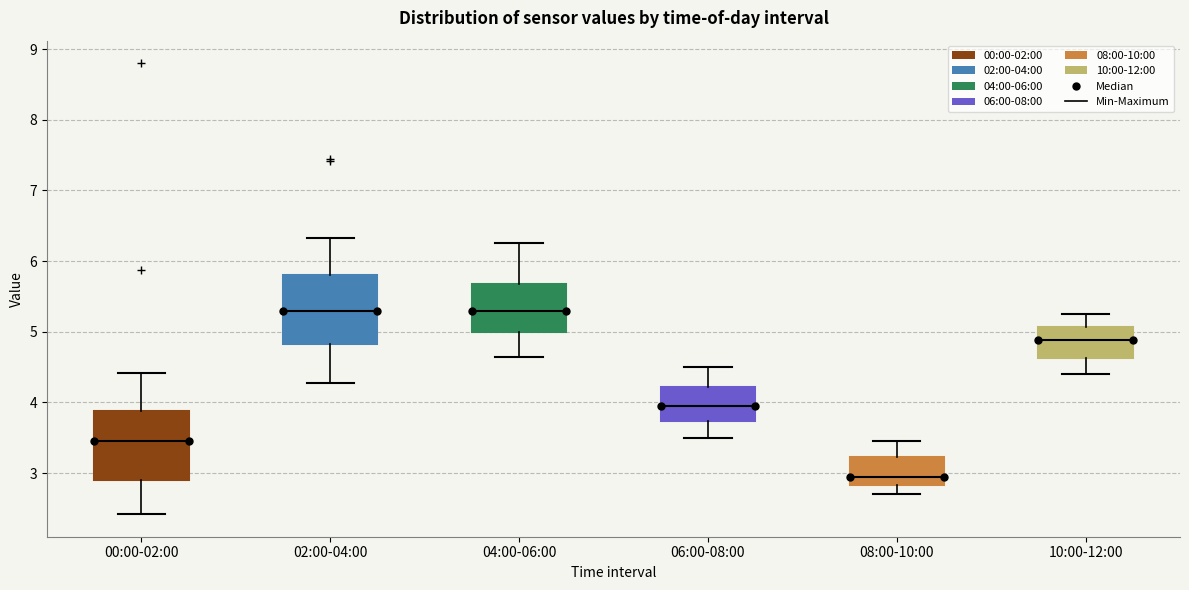

Reading left to right, transcribe this box plot: for each box, give where its median line is, the range the box spans, and where its two whiskers end, as read against the y-axis. The values are not printed on the chart, so give them approximately, as read against the axis.

00:00-02:00: median 3.5, box 2.9 to 3.9, whiskers 2.4 to 4.4
02:00-04:00: median 5.3, box 4.8 to 5.8, whiskers 4.3 to 6.3
04:00-06:00: median 5.3, box 5.0 to 5.7, whiskers 4.7 to 6.3
06:00-08:00: median 4.0, box 3.7 to 4.2, whiskers 3.5 to 4.5
08:00-10:00: median 3.0, box 2.8 to 3.2, whiskers 2.7 to 3.5
10:00-12:00: median 4.9, box 4.6 to 5.1, whiskers 4.4 to 5.3